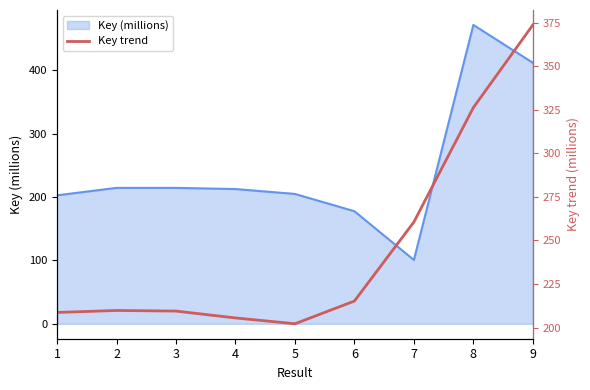

What is the maximum value for Key (millions)?

471.6